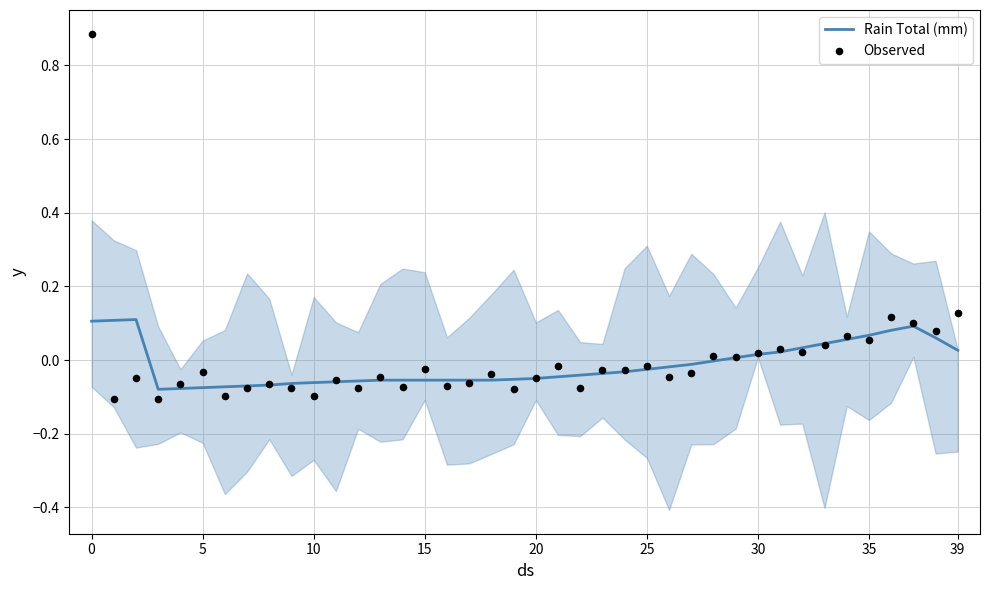

Which series contains the highest Y value?

Observed